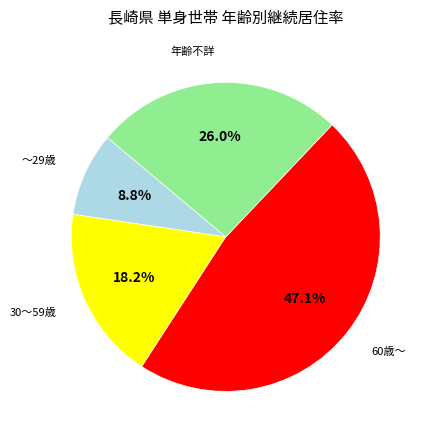

How many slices are in this pie chart?

4